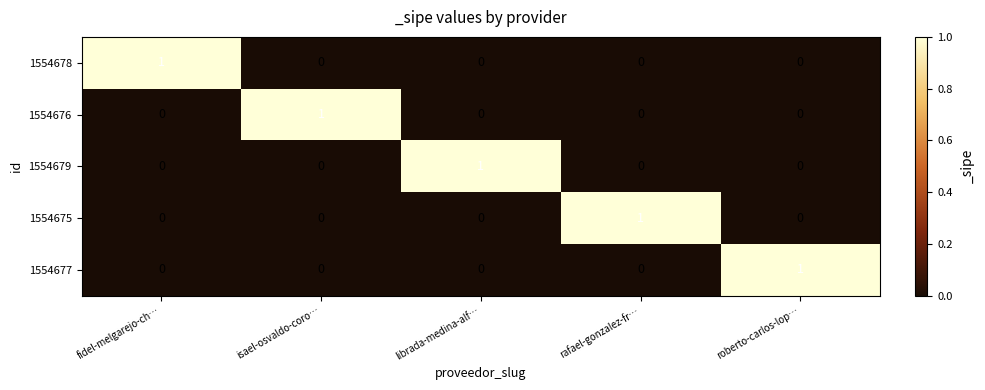

Count the number of categories in the chart.

5